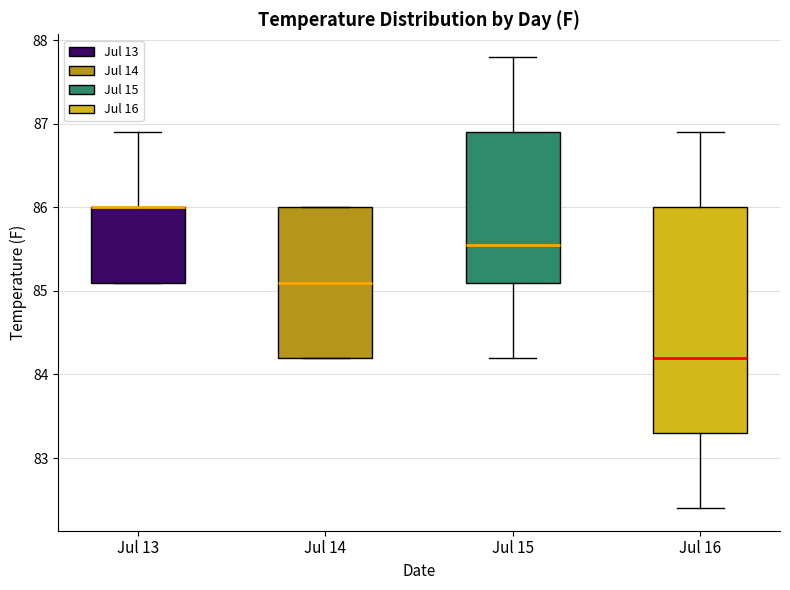

Comparing the boxes themselves (not the whiskers), which one is the tallest?

Jul 16